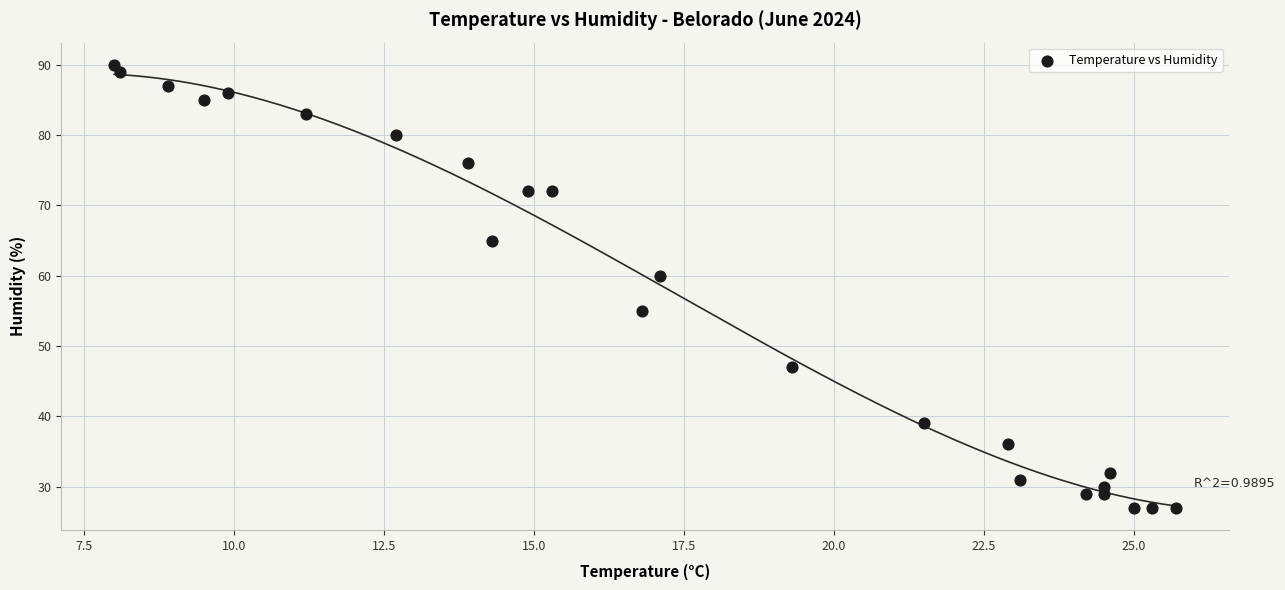

What Y value in the scatter plot is closest to 58?

60